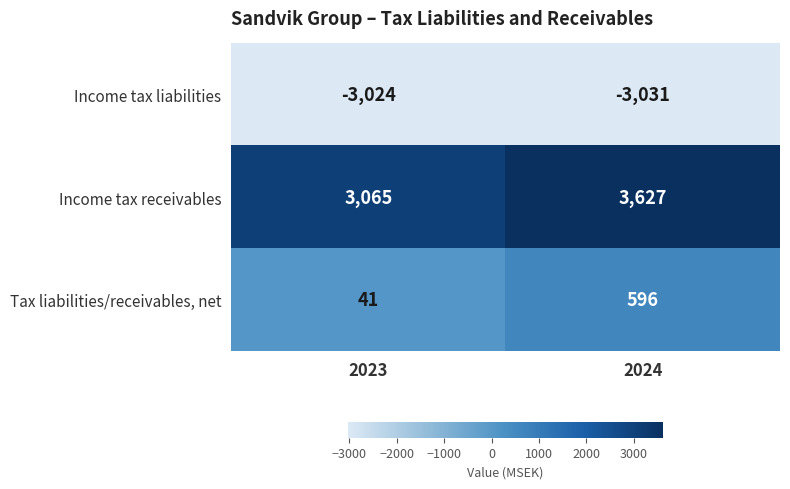

At which label is Income tax liabilities closest to -3027?

2023